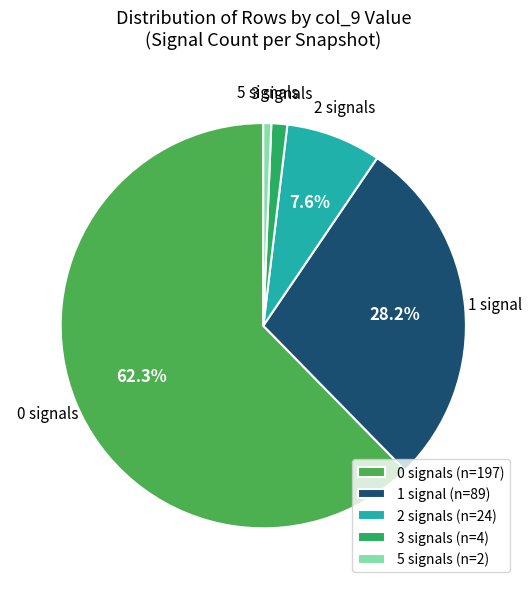

Is there a majority slice in this chart?

Yes